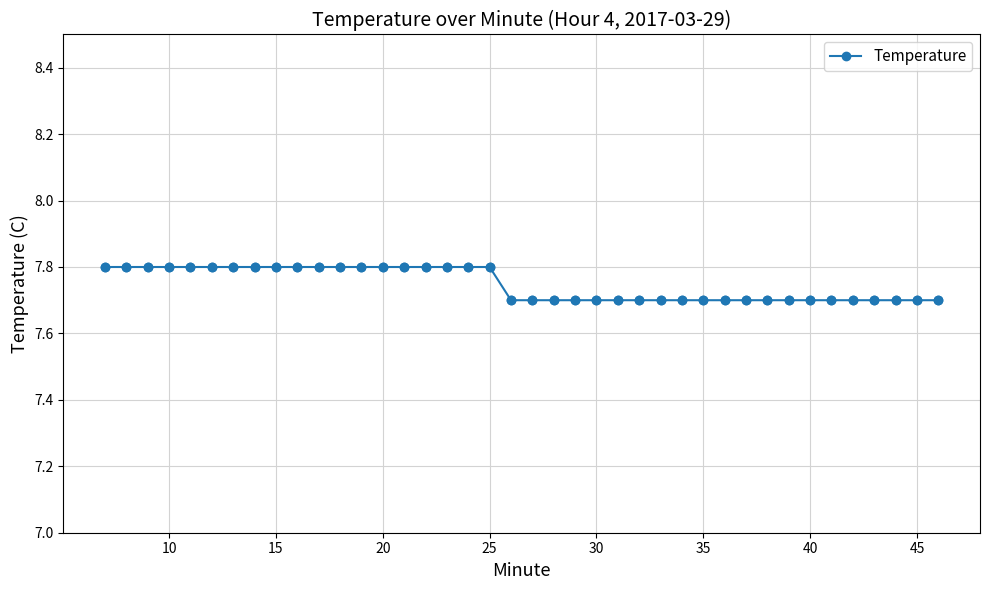

What is the sum of all values?

309.9